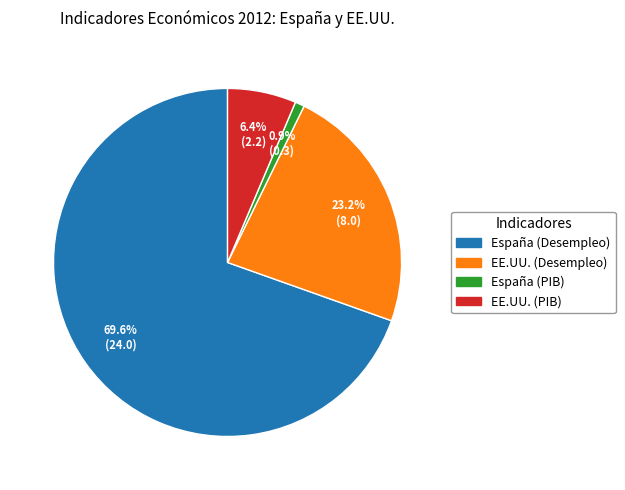

Which has a higher value, España (PIB) or EE.UU. (Desempleo)?

EE.UU. (Desempleo)